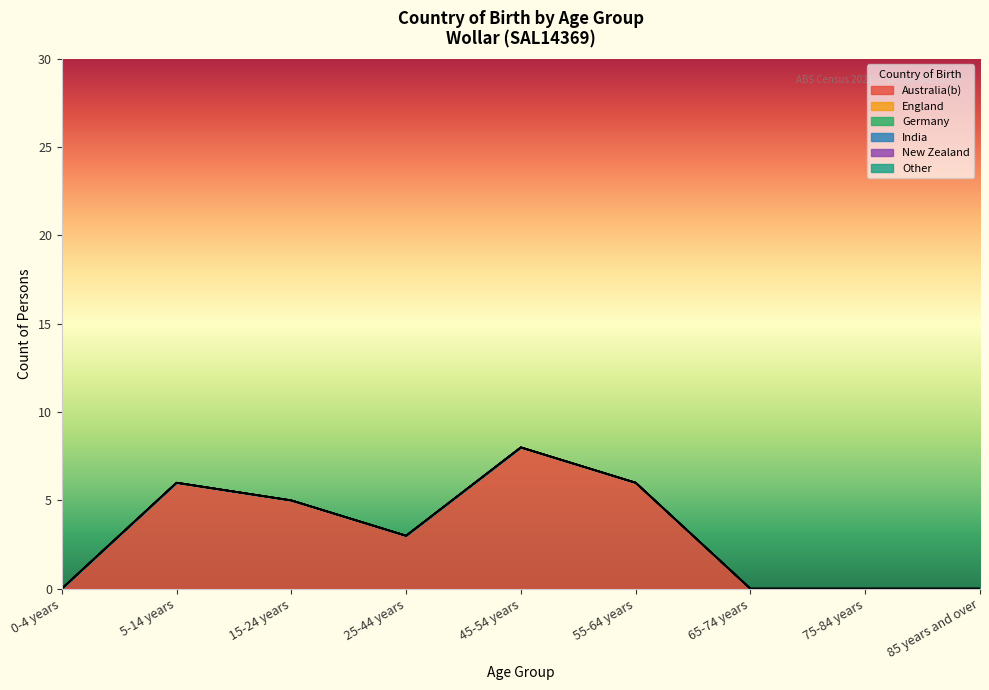

What is the sum of the Australia(b) values at 45-54 years and 15-24 years?

13